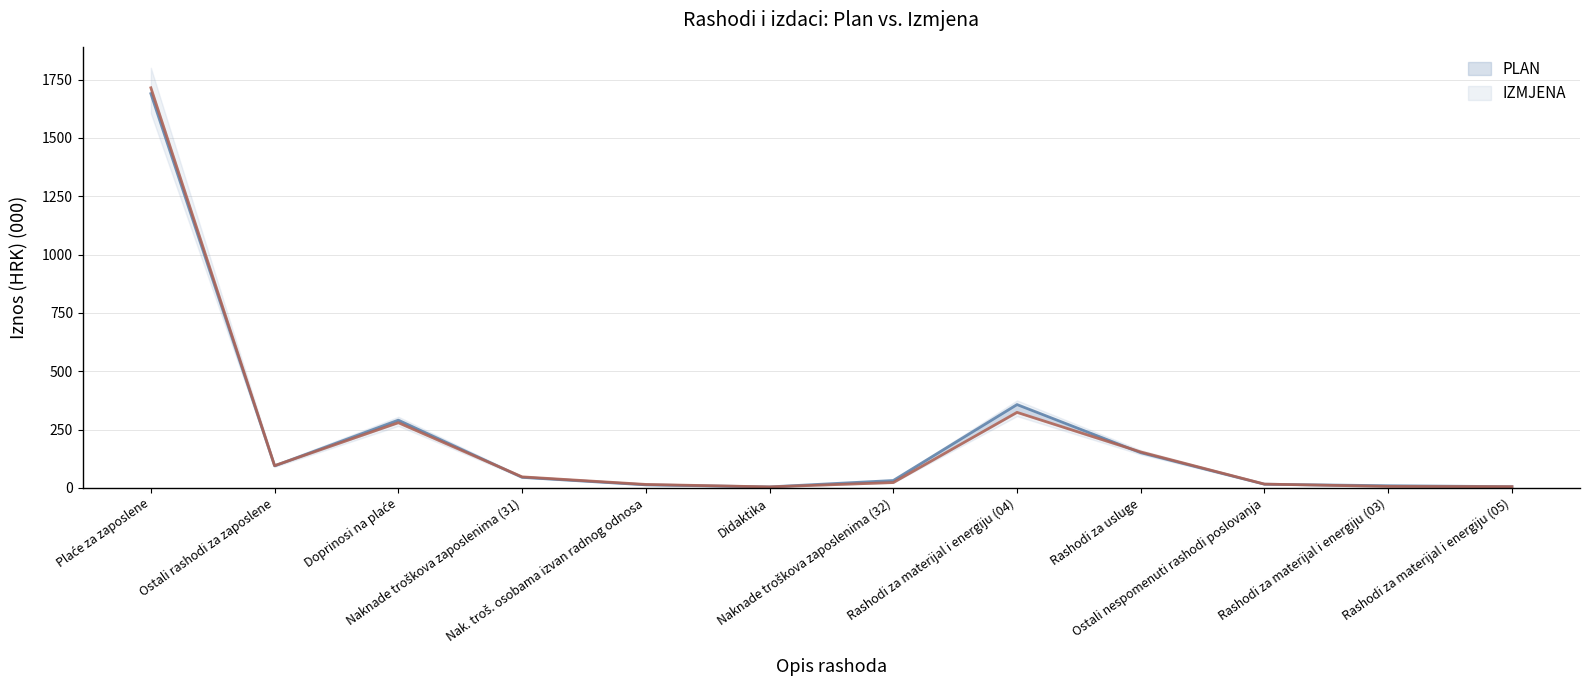

True or false: PLAN and IZMJENA intersect in this chart.

True